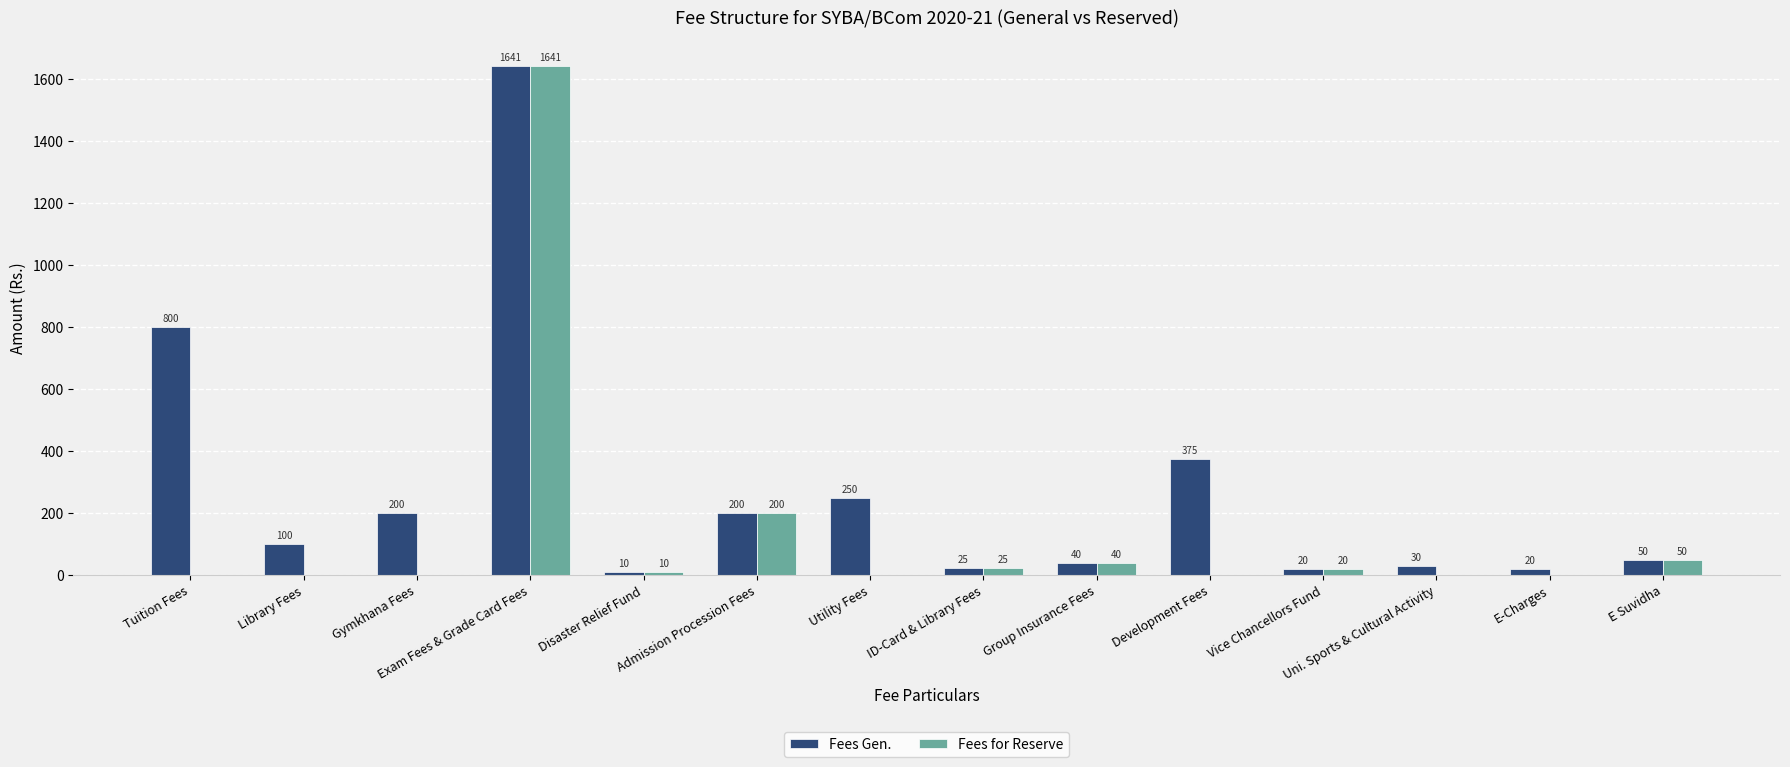

Which series changed the most between Utility Fees and Group Insurance Fees?

Fees Gen.